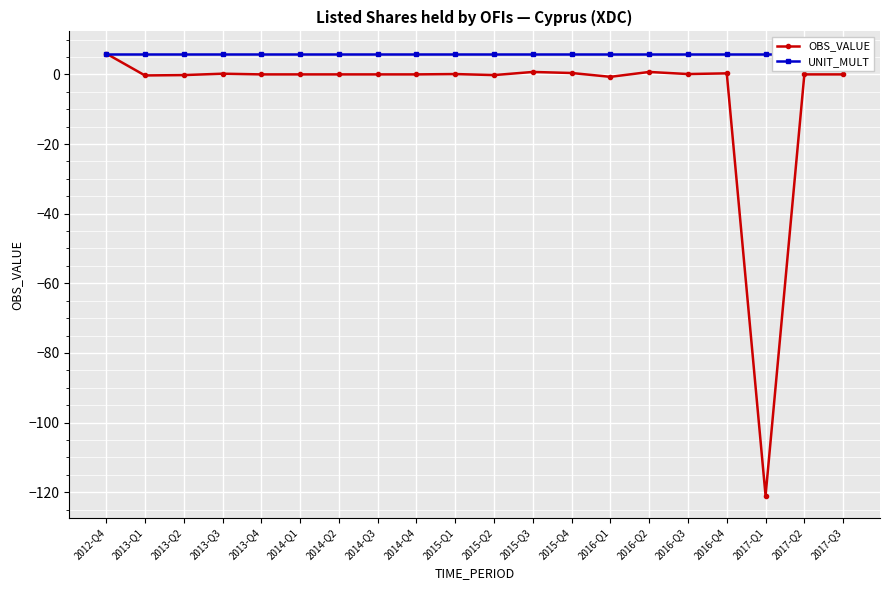

What is the difference between the second highest and minimum values in the OBS_VALUE series?

121.7